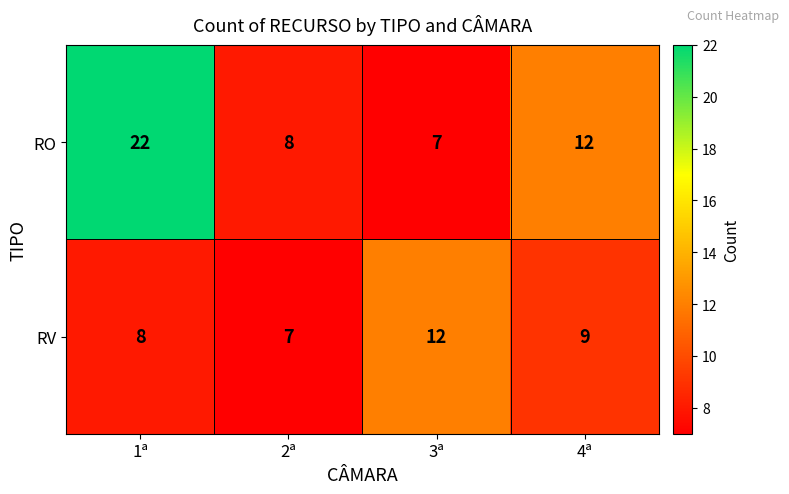

Between 1ª and 4ª, which series saw the biggest shift?

RO